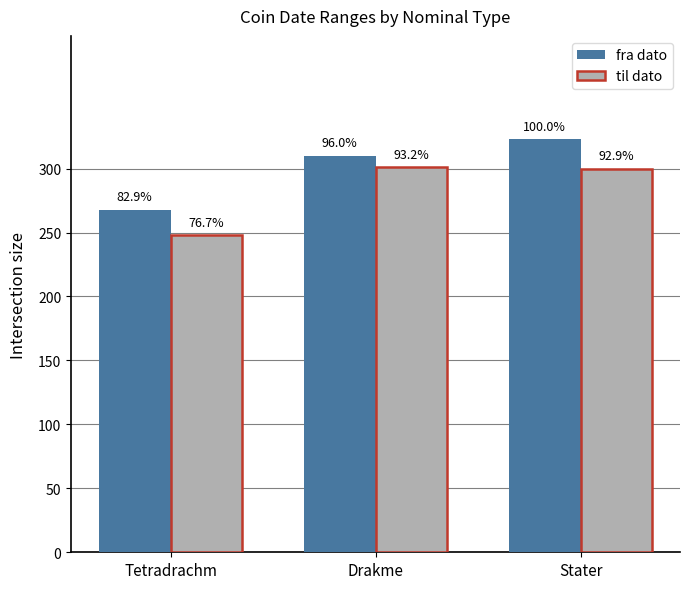

Is the value of fra dato at Drakme greater than the value of til dato at Drakme?

Yes